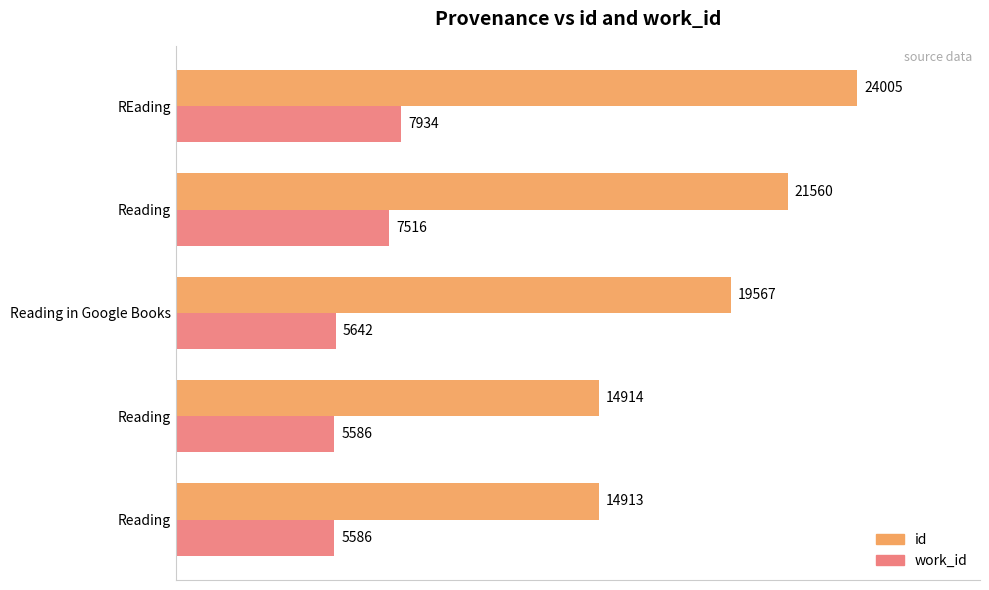

Count the number of data series in this chart.

2